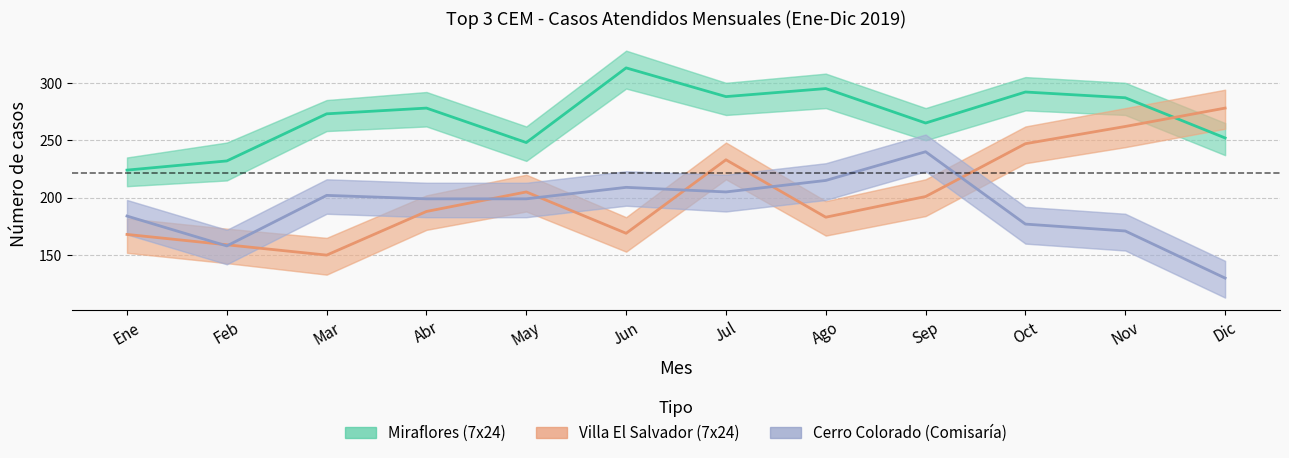

Is the value of Miraflores (7x24) at Oct greater than the value of Villa El Salvador (7x24) at Nov?

Yes